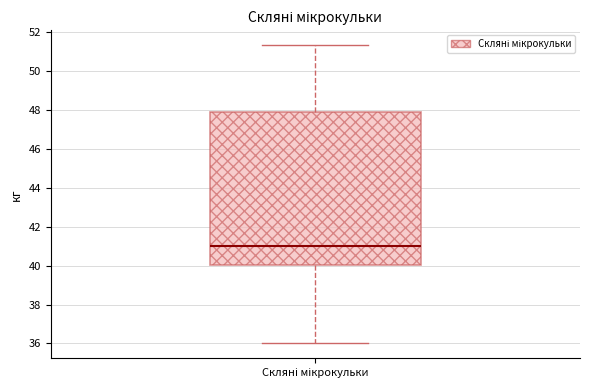

Read this box plot against the y-axis: the position of the median line, the range covered by the box, and the ends of both whiskers. The values are not printed on the chart, so give them approximately, as read against the axis.

median 41.0, box 40.0 to 47.8, whiskers 36.0 to 51.4